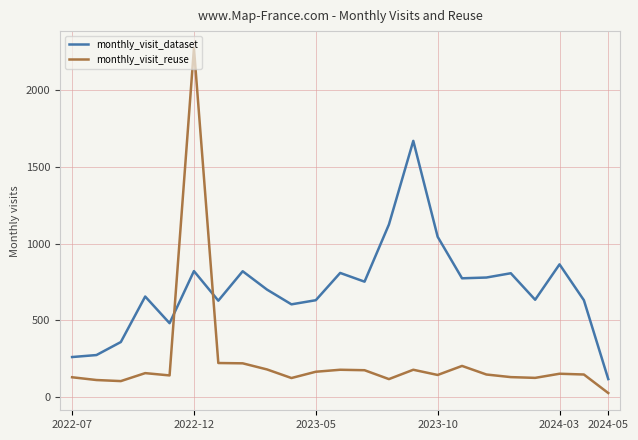

Which series has the widest spread of values?

monthly_visit_reuse